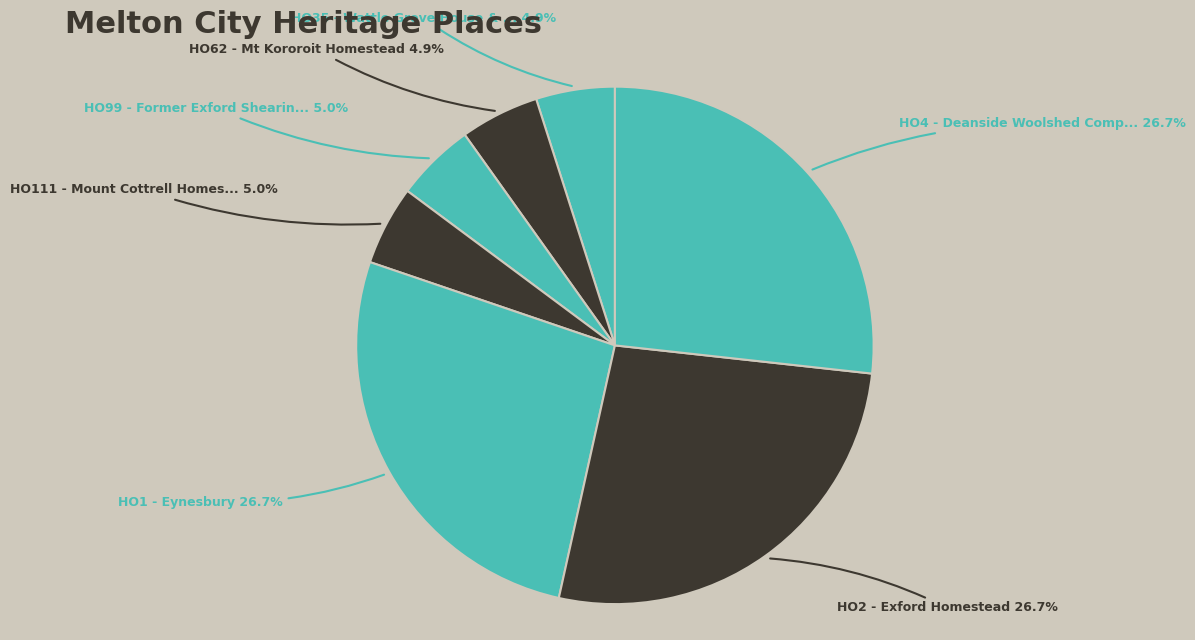

To the nearest percent, what is the average slice percentage?

14%